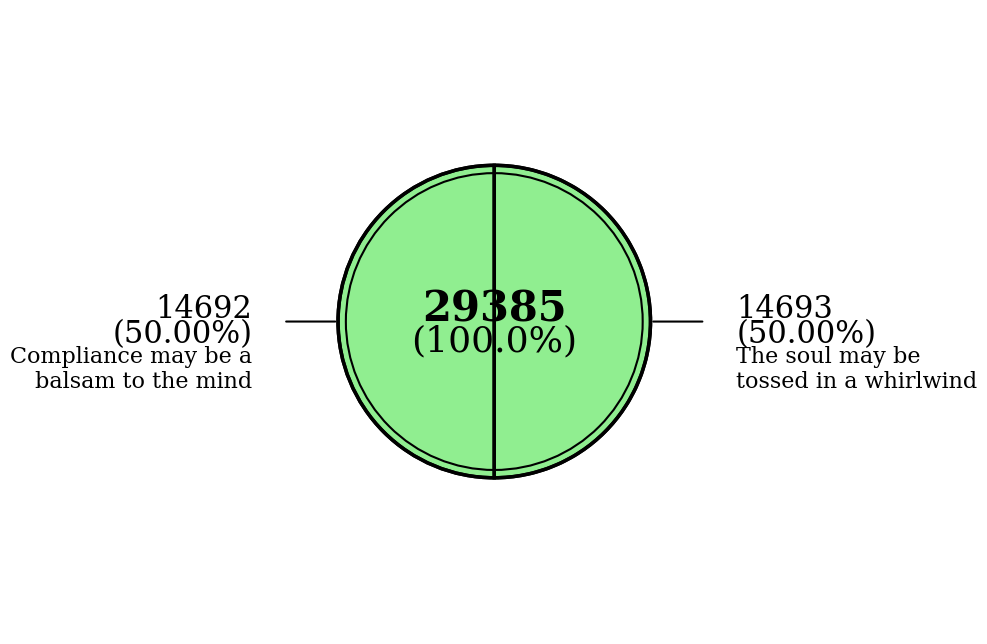

Which category has the biggest portion of the pie?

The soul may be tossed in a whirlwind